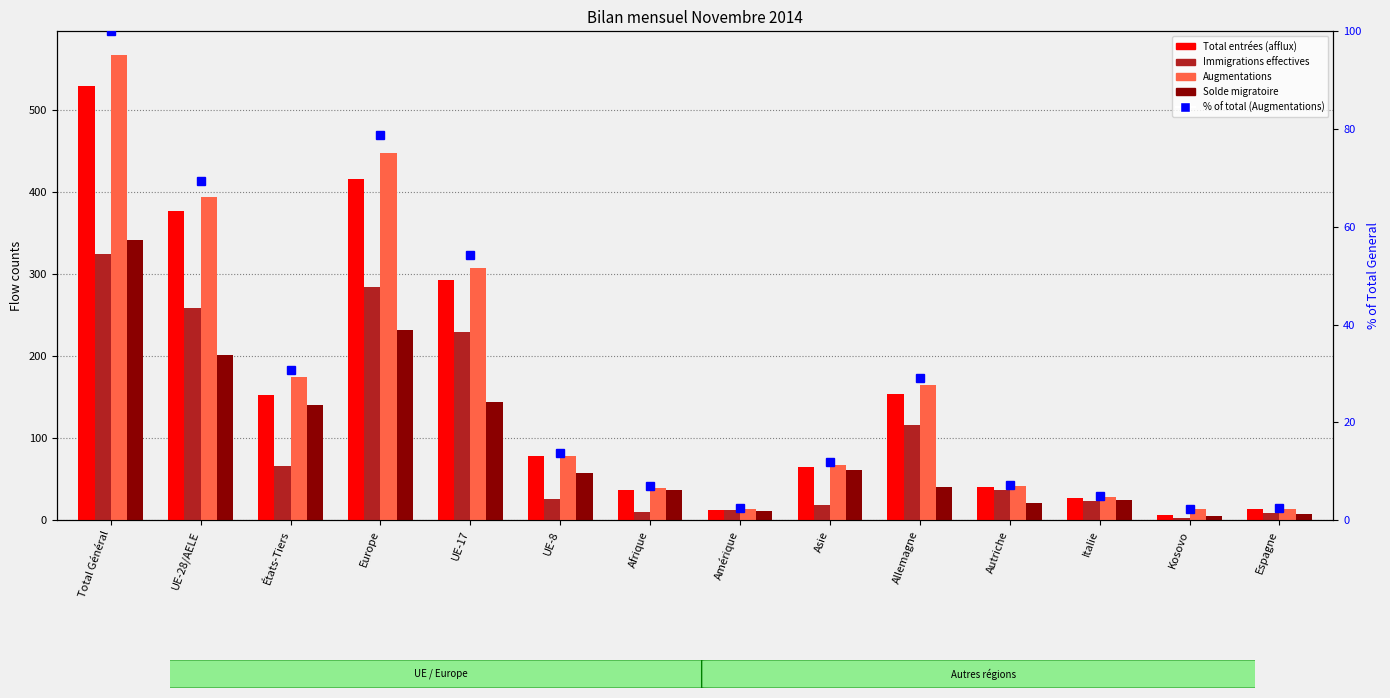

What is the sum of the Total entrées (afflux) values at Asie and États-Tiers?

217.0